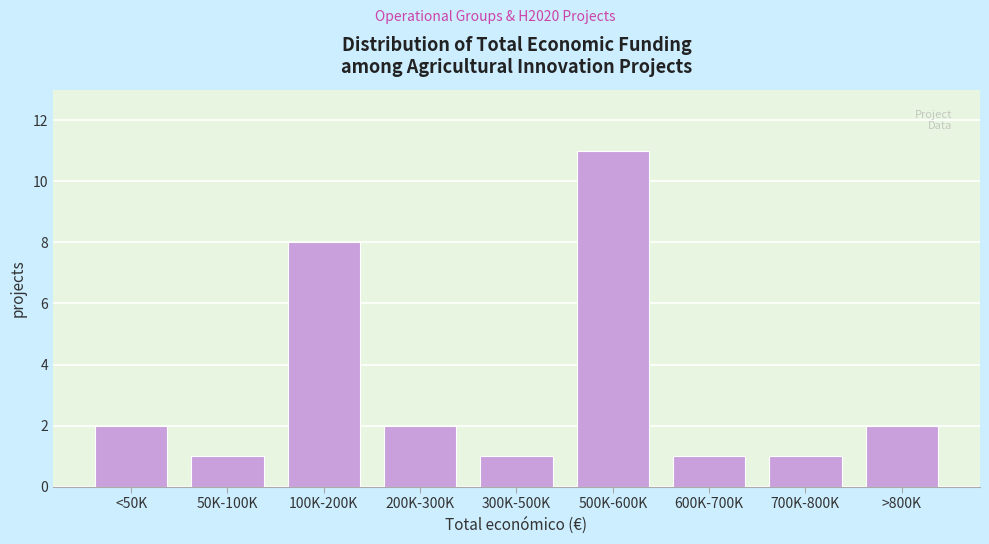

Reading left to right, what are all the values shown in this chart?

2	1	8	2	1	11	1	1	2